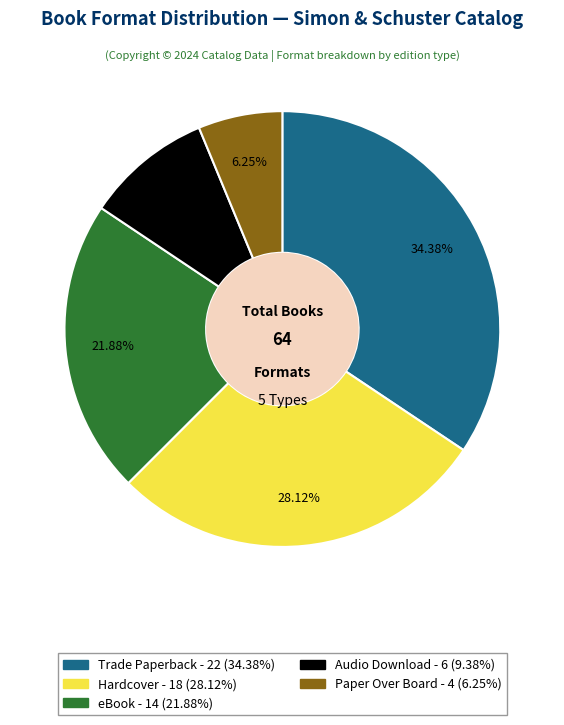

Is there any slice that represents more than half of the pie?

No